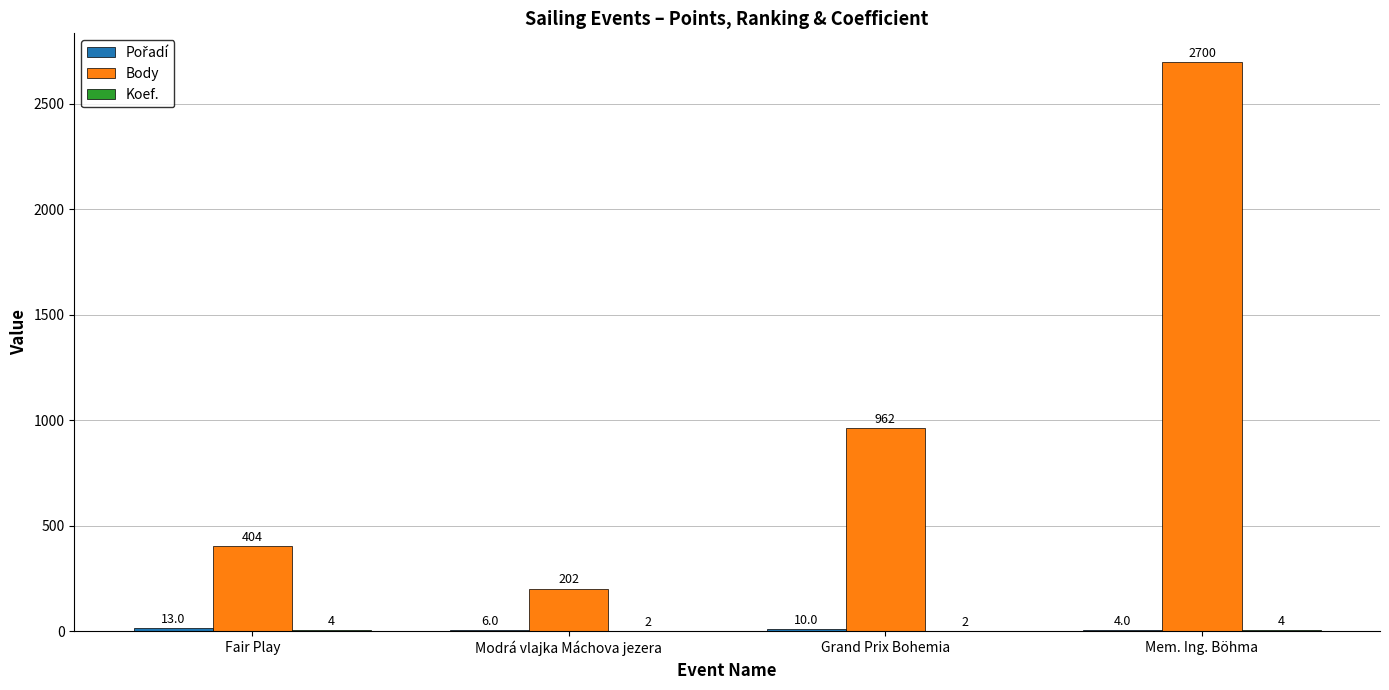

Which series has the largest total across all categories?

Body